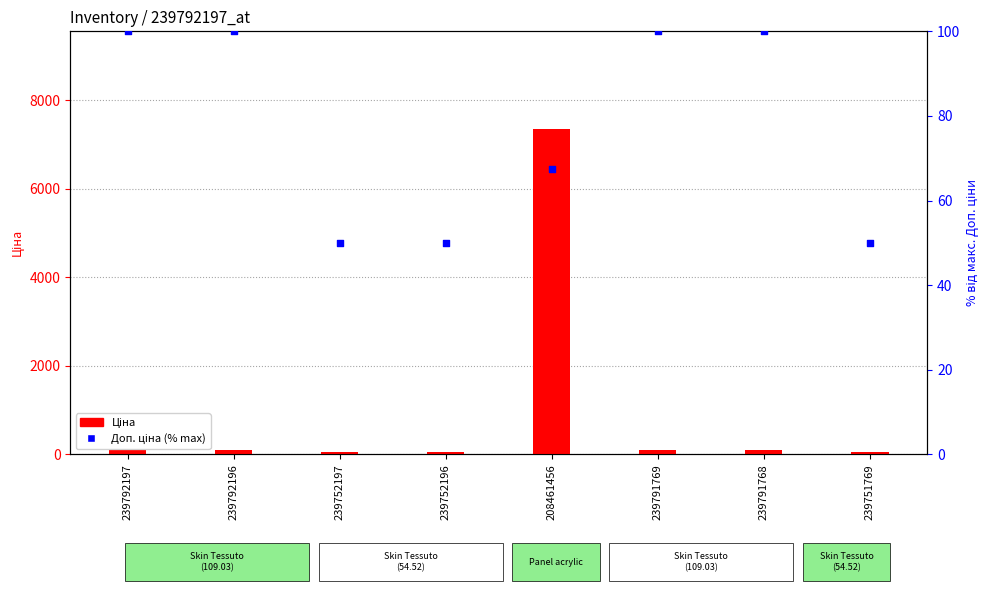

What are all the series names shown in the legend?

Ціна, Доп. ціна (% max)